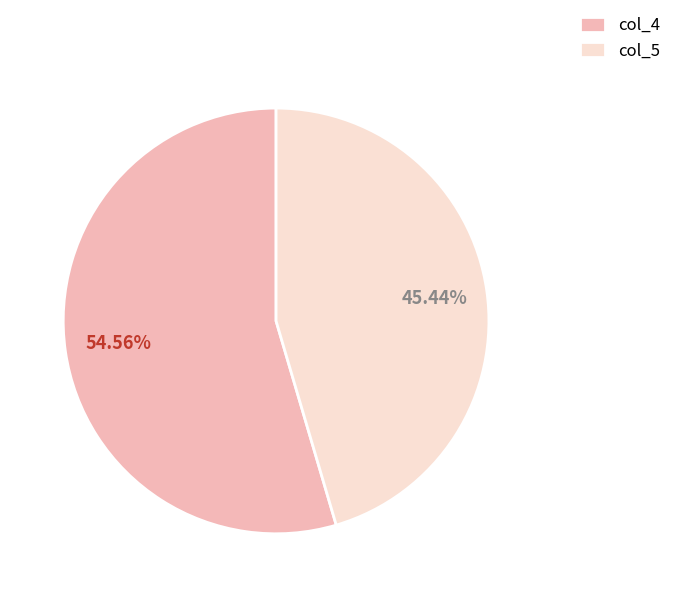

Do col_4 and col_5 together represent more than half of the pie?

Yes